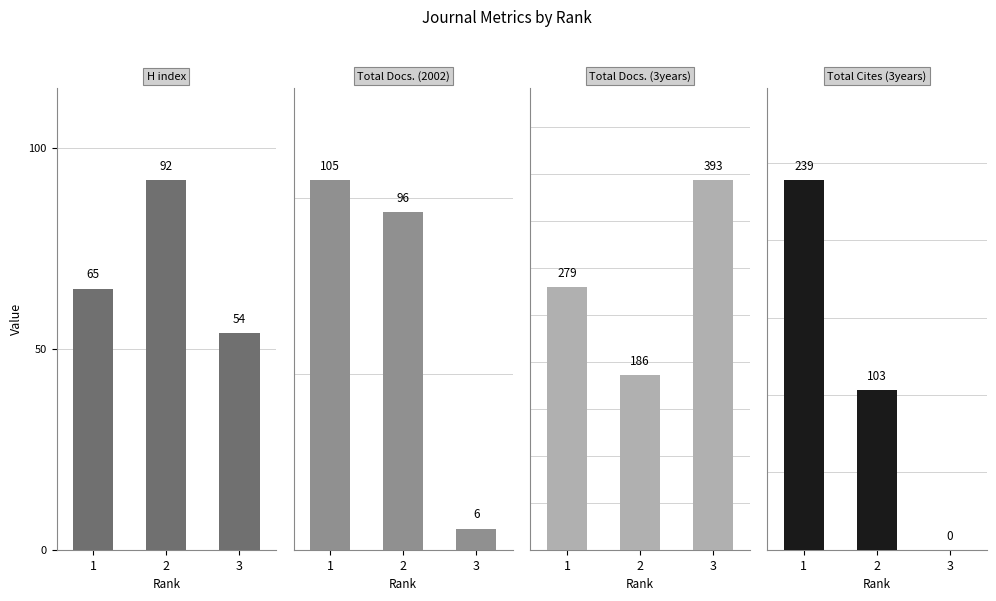

At which category is the sum across all series the highest?

1